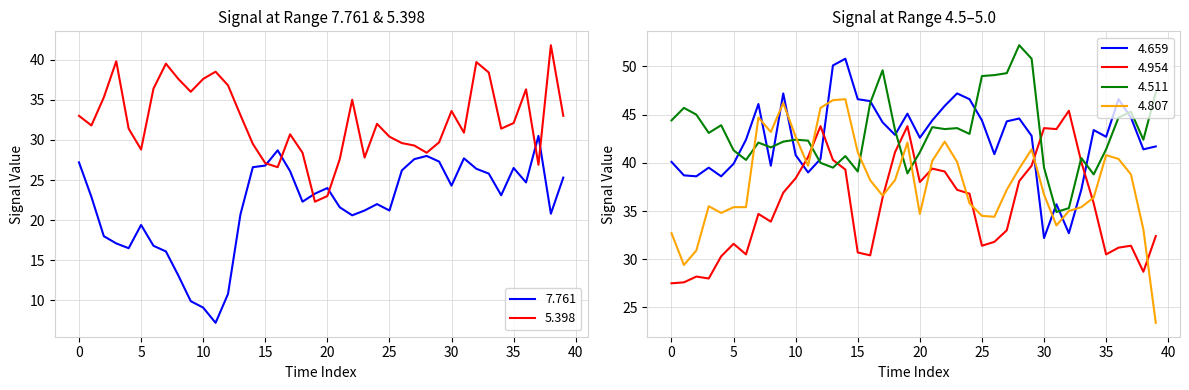

What is the average value of the 4.511 series?

43.2